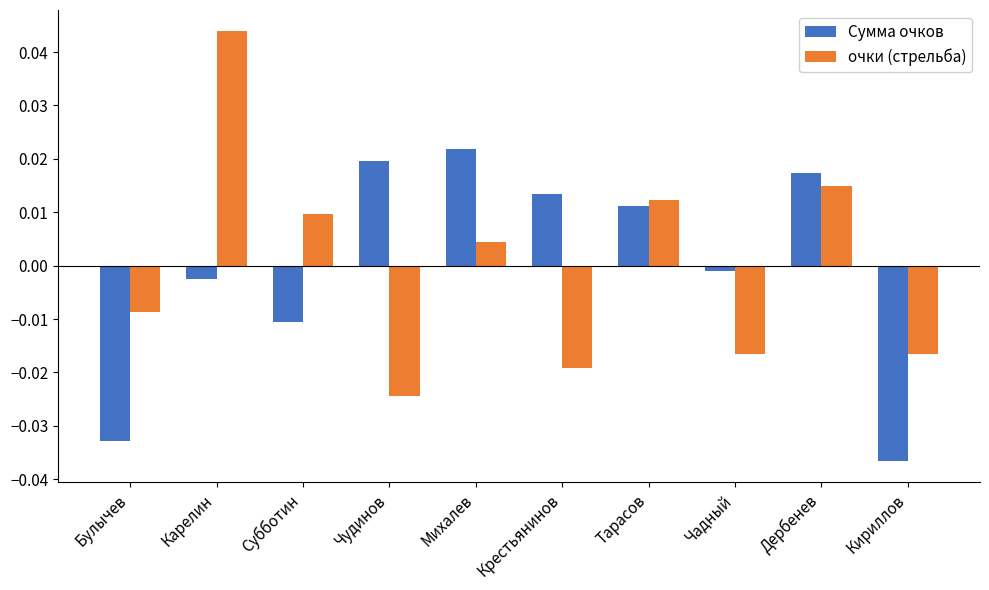

Where is очки (стрельба) nearest to the value 0?

Михалев